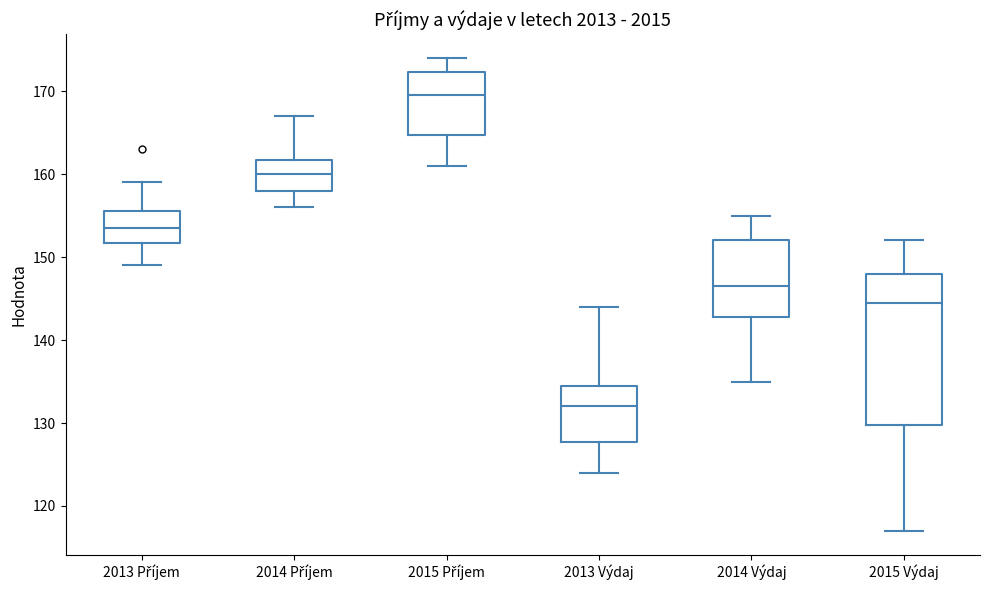

Which box's median line is the highest?

2015 Příjem